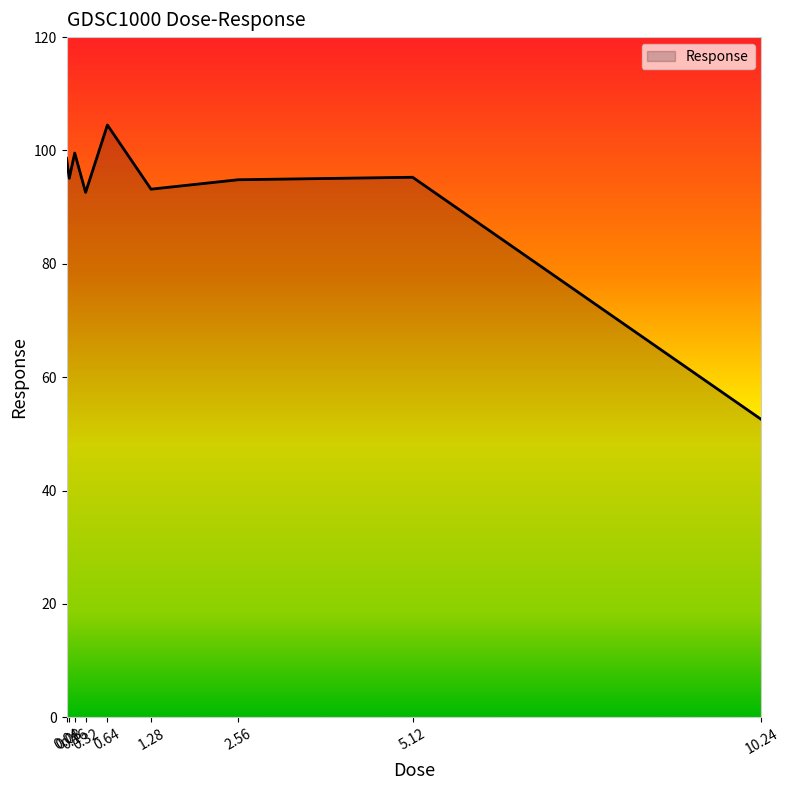

Which category has the highest value across all series?

0.64